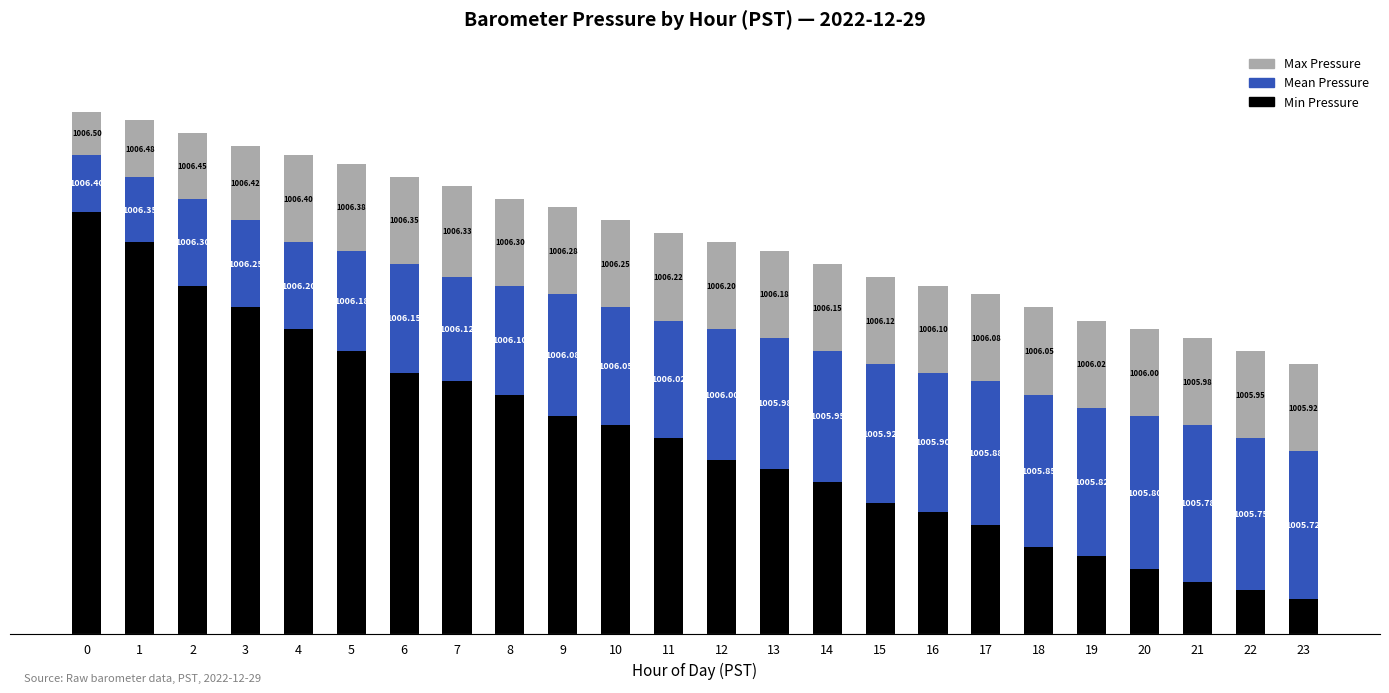

The value of Mean Pressure at 9 is 0.1. True or false?

False